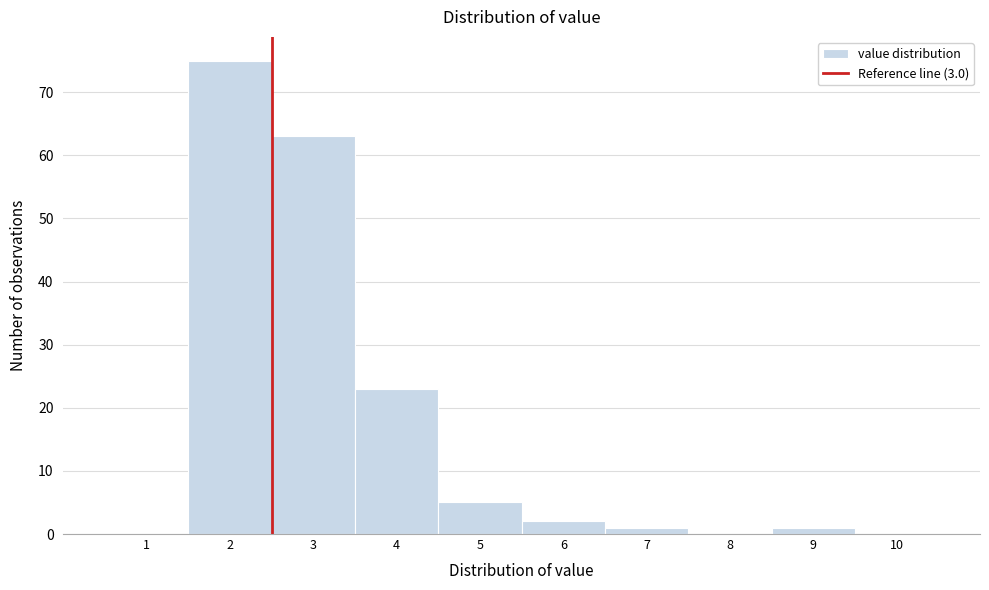

Reading left to right, extract all data points from this chart.

1=0	2=75	3=63	4=23	5=5	6=2	7=1	8=0	9=1	10=0